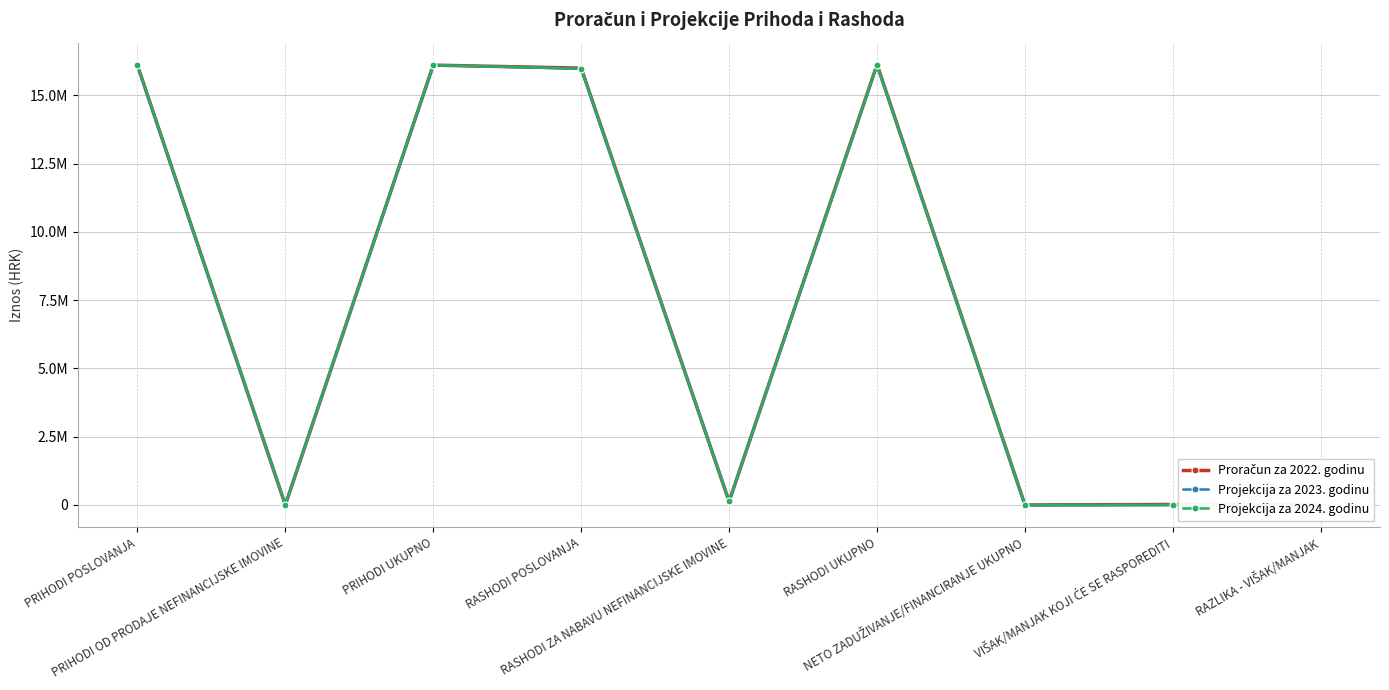

What are all the series names shown in the legend?

Proračun za 2022. godinu, Projekcija za 2023. godinu, Projekcija za 2024. godinu